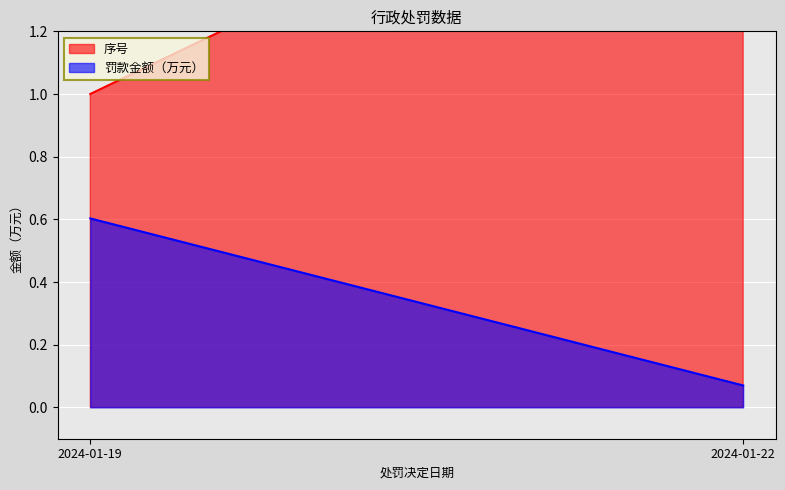

Which category has the highest value across all series?

2024-01-22